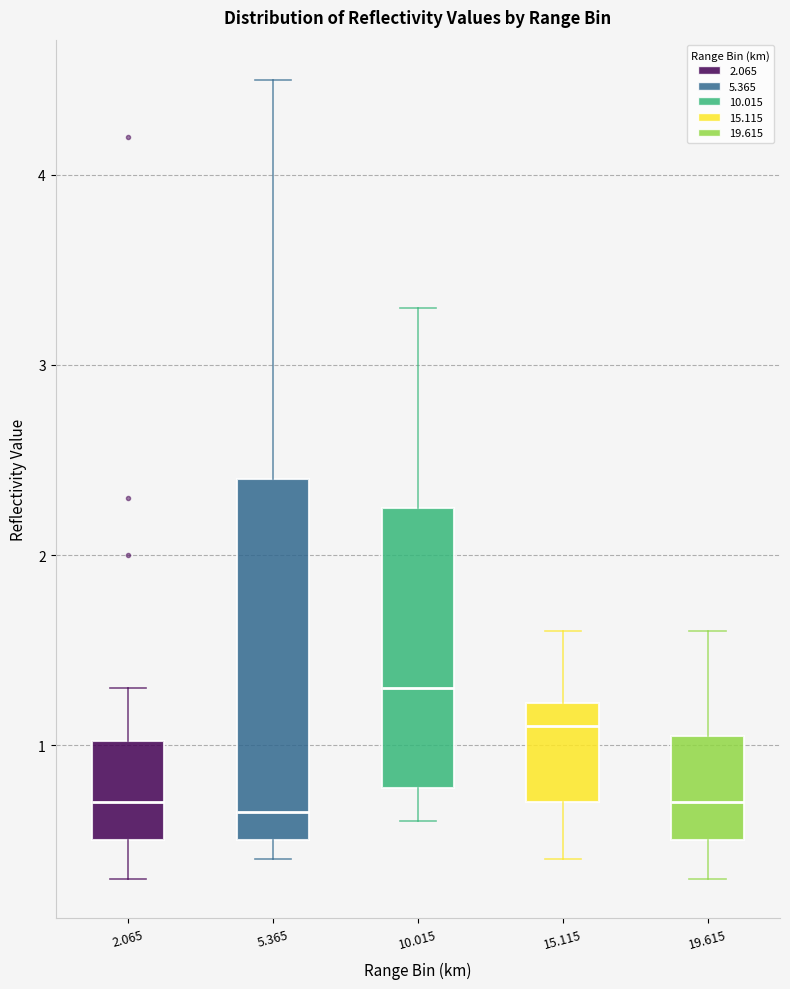

Which box has the highest median line?

10.015